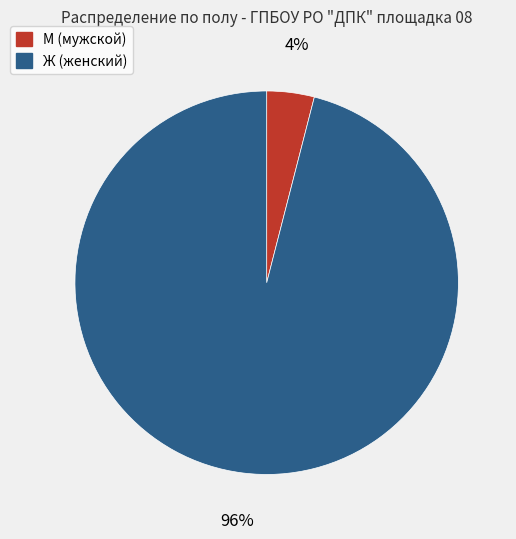

Between Ж and М, which is larger?

Ж